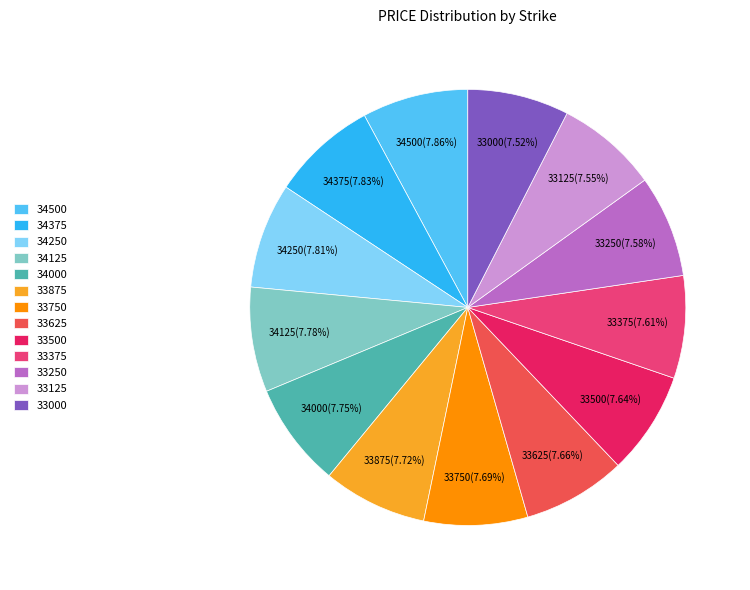

What percentage is the 33625 slice, to the nearest percent?

8%